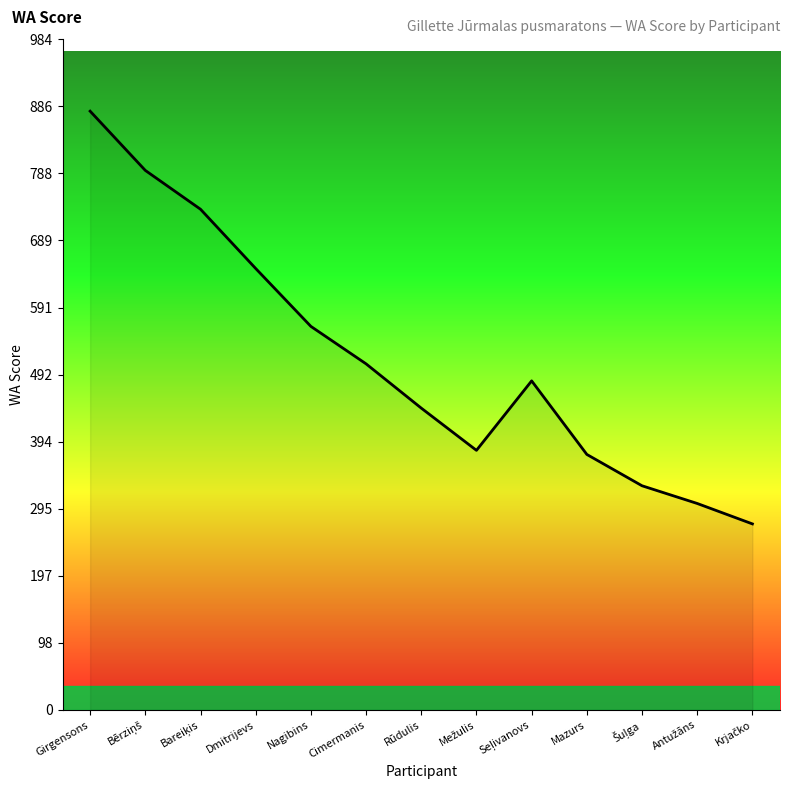

Read the value at Rūdulis, to the nearest 10.

440